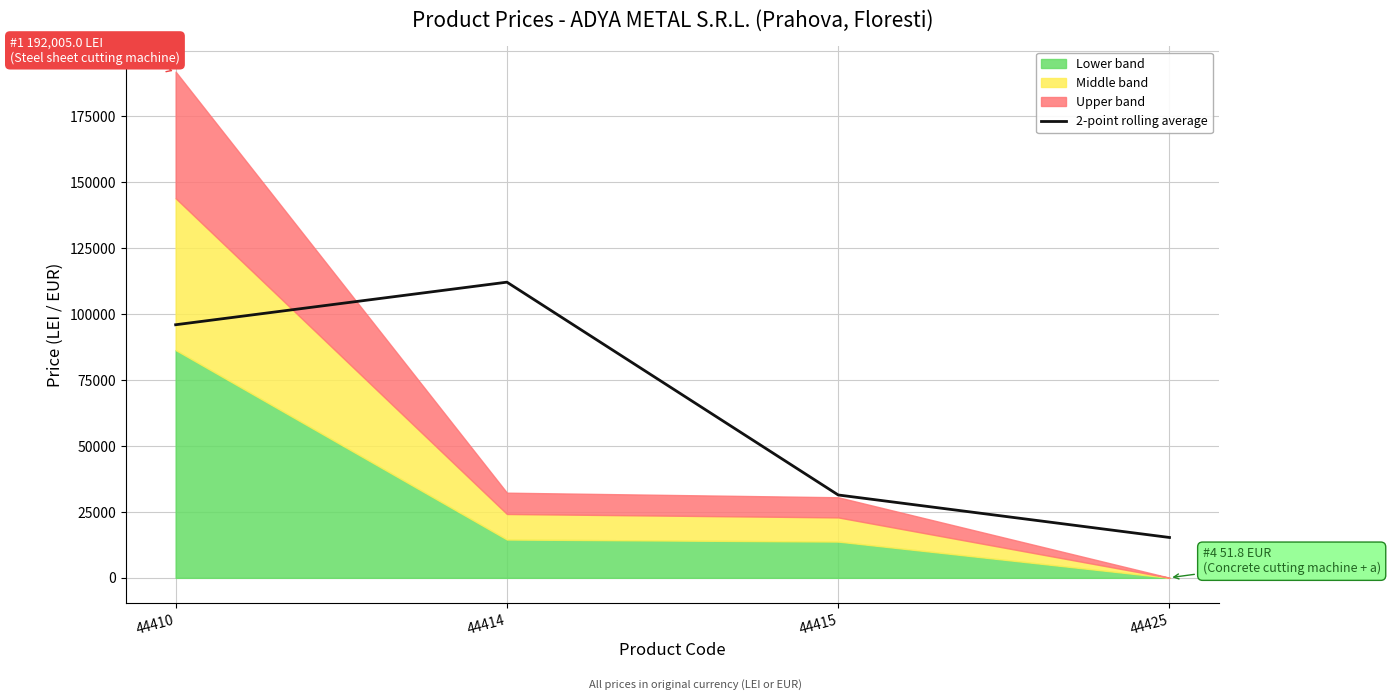

Where does the data first go above 96002?

44410